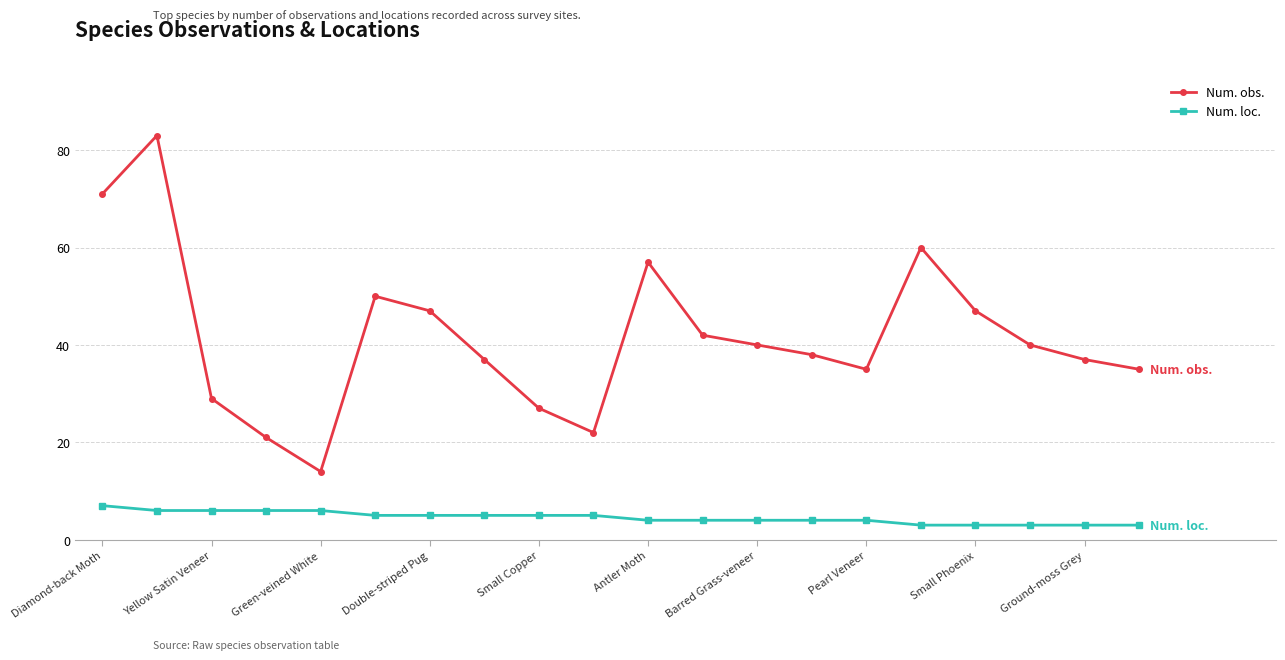

What is the value of the Num. obs. point at the 13th from the left?

40